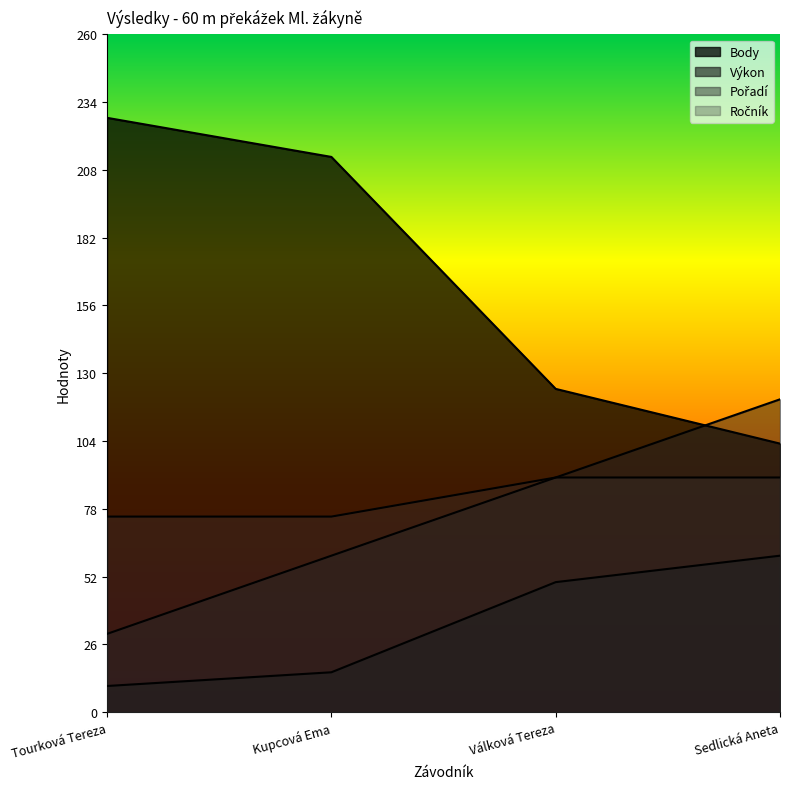

List the series in order of their peak value, lowest first.

Výkon, Ročník, Pořadí, Body